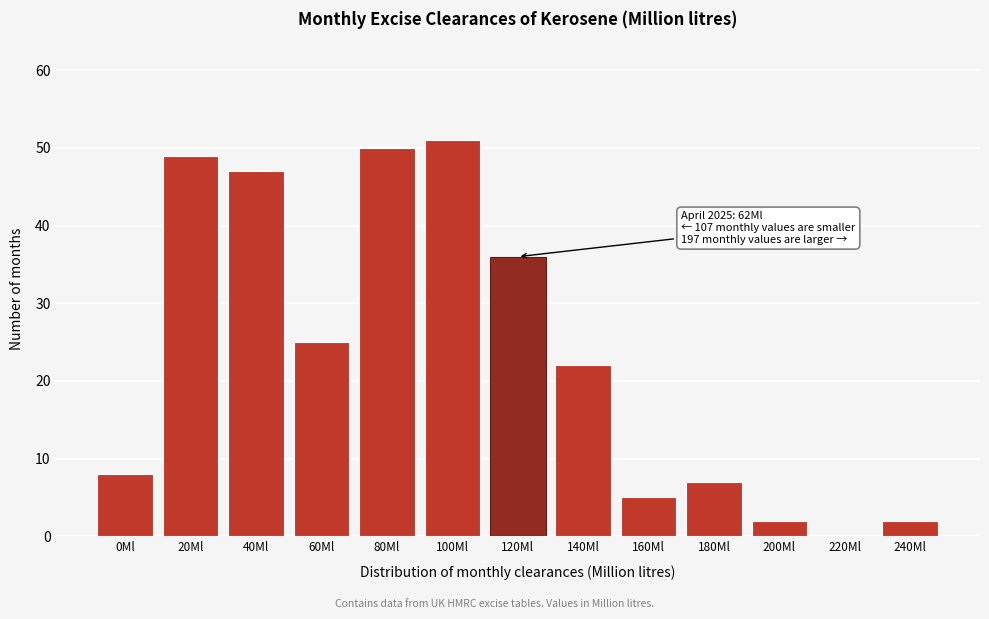

Reading right to left, transcribe all the data shown in this chart.

240Ml=2	220Ml=0	200Ml=2	180Ml=7	160Ml=5	140Ml=22	120Ml=36	100Ml=51	80Ml=50	60Ml=25	40Ml=47	20Ml=49	0Ml=8